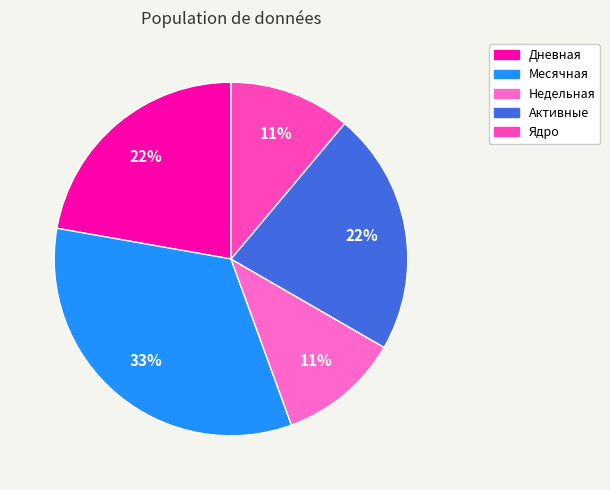

To the nearest percent, what percentage of the pie is Недельная?

11%